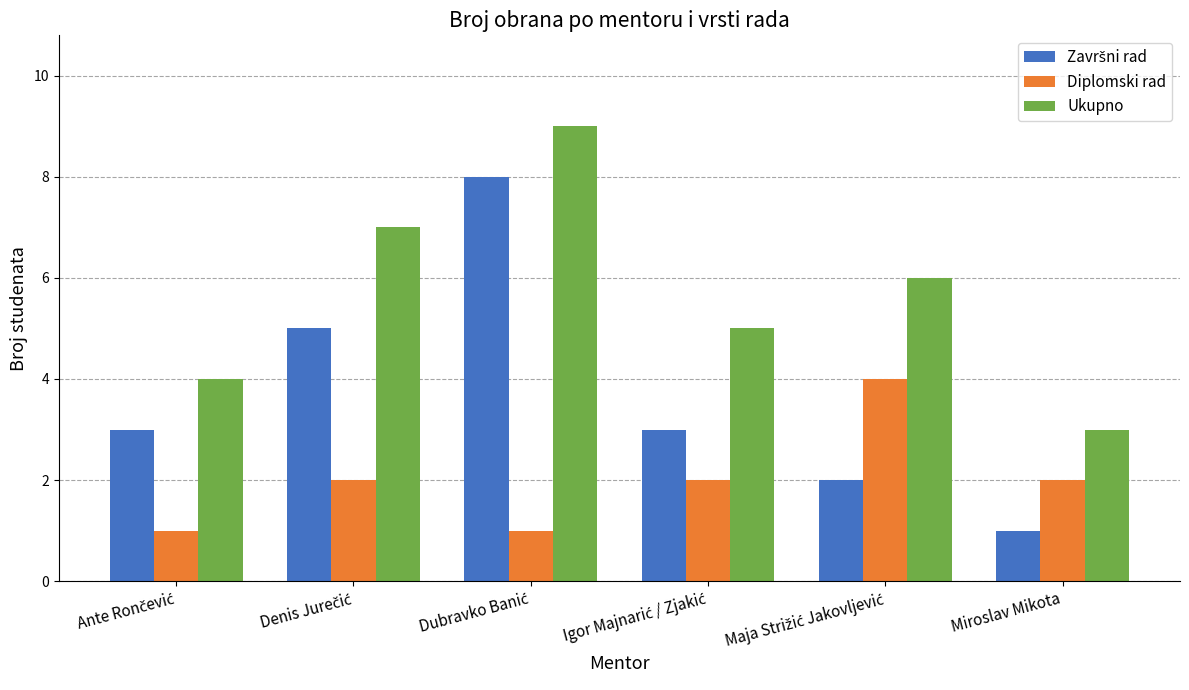

What is the difference between the maximum and second lowest values in the Ukupno series?

5